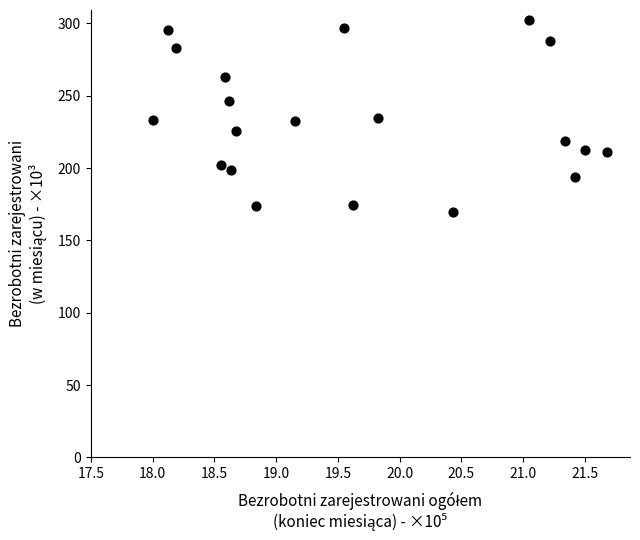

What is the range of Y values (max minus min)?

133.0